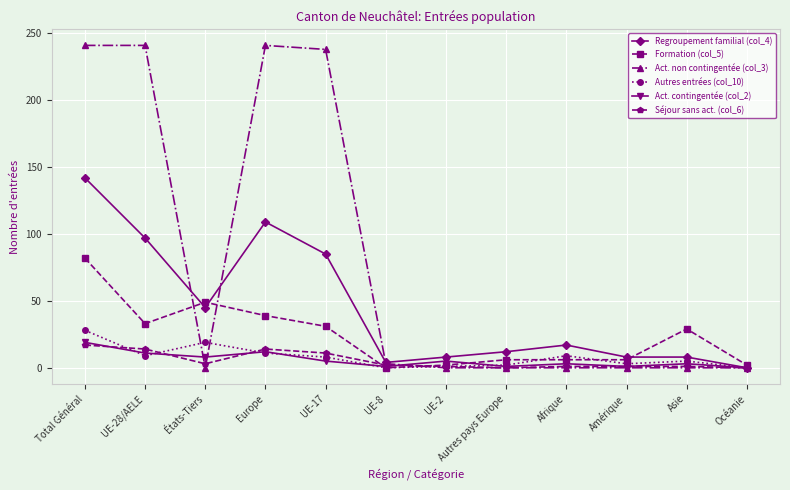

Which series has the widest spread of values?

Act. non contingentée (col_3)